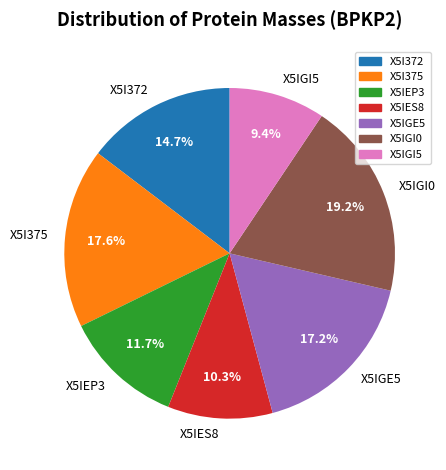

The X5IEP3 slice represents 12% of the pie. True or false?

True